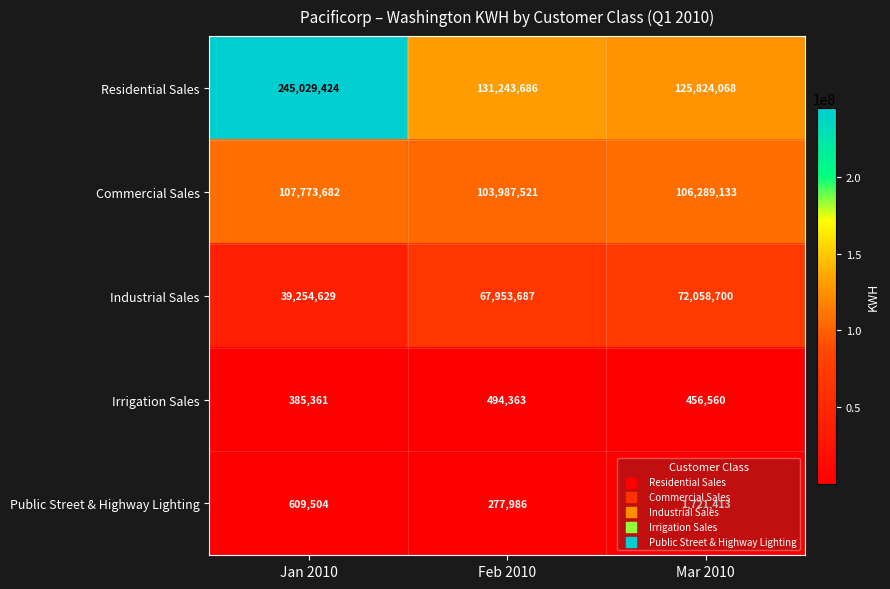

The value of Commercial Sales at Feb 2010 is 103987521. True or false?

True